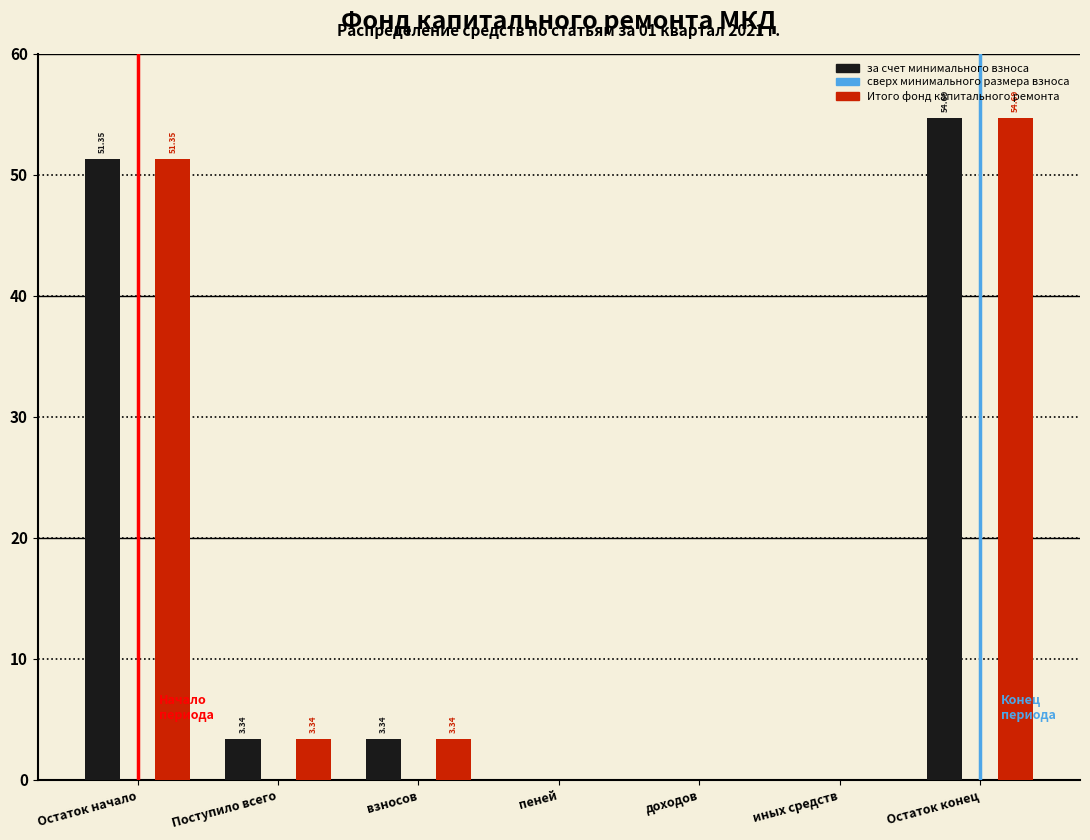

What is the sum of the Итого фонд капитального ремонта values at иных средств and Остаток начало?

51.4